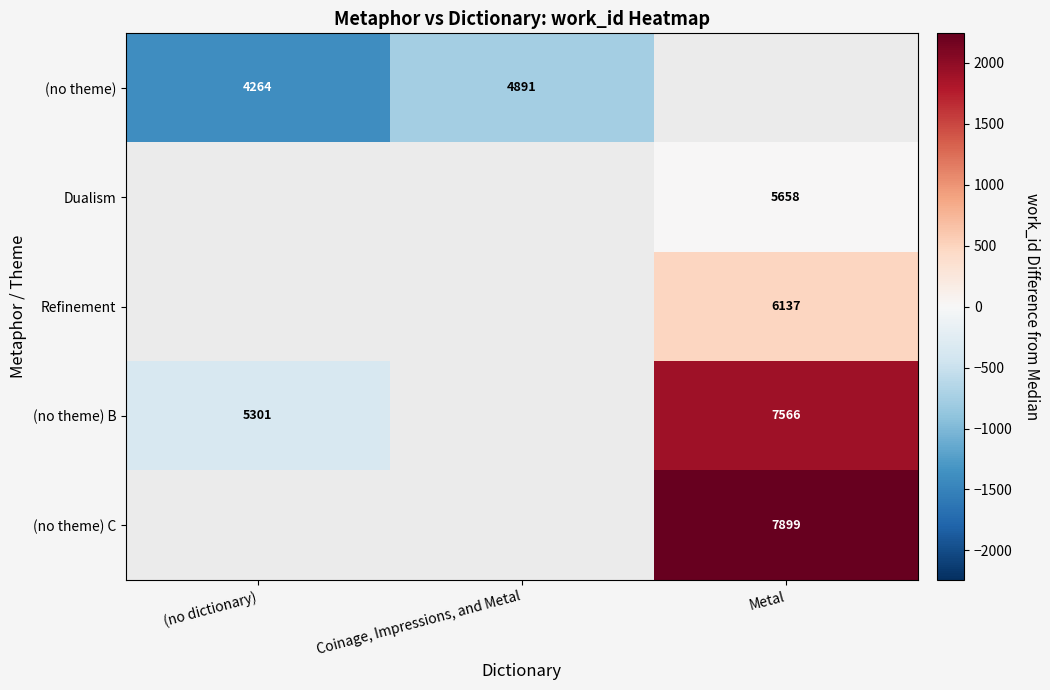

The (no theme) B series shows 9024 at (no dictionary). True or false?

False